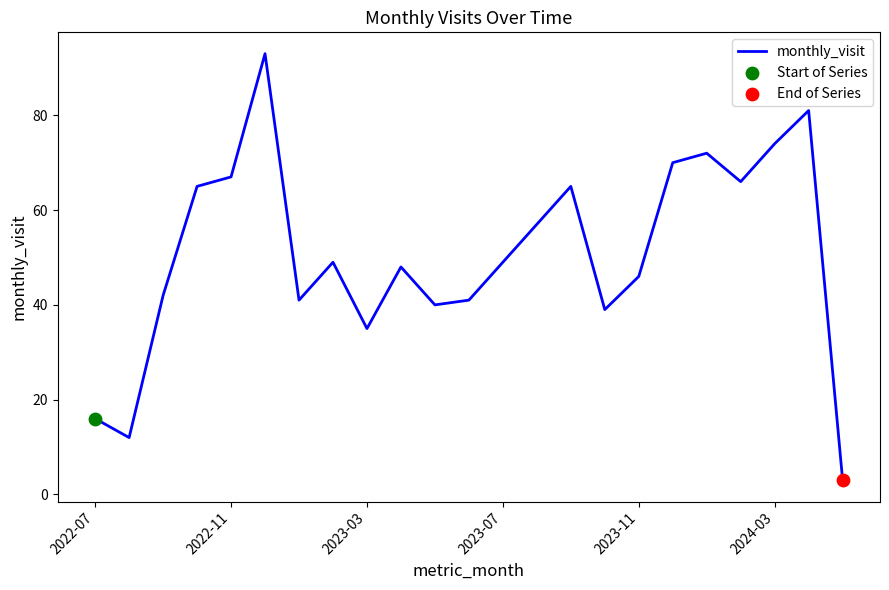

What is the minimum value shown in the chart?

3